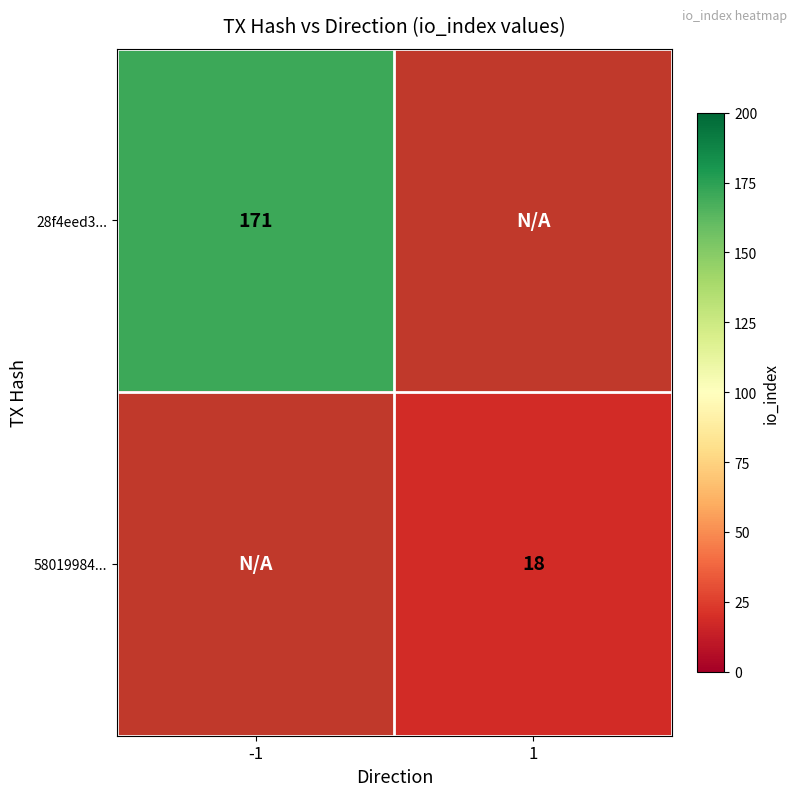

True or false: 58019984... has a value of 18 at 1.

True